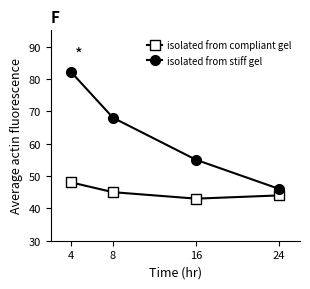

True or false: isolated from compliant gel and isolated from stiff gel intersect in this chart.

False